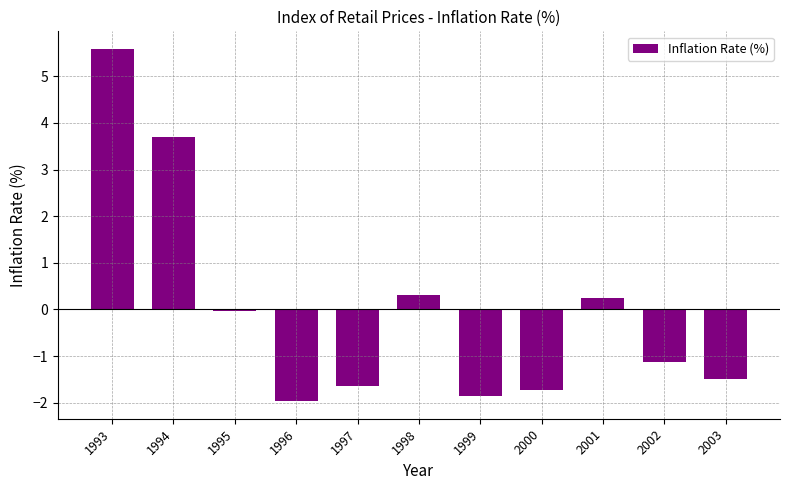

What is the value of the 10th bar from the left?

-1.1